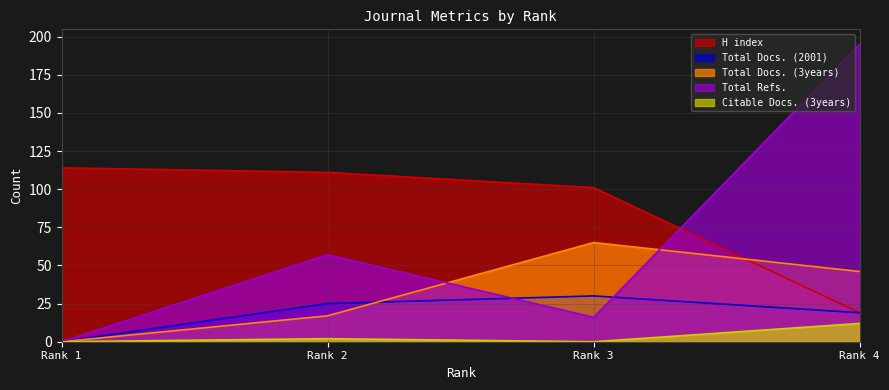

Reading left to right, extract all data points from this chart.

H index: Rank 1=114	Rank 2=111	Rank 3=101	Rank 4=19
Total Docs. (2001): Rank 1=0	Rank 2=25	Rank 3=30	Rank 4=19
Total Docs. (3years): Rank 1=0	Rank 2=17	Rank 3=65	Rank 4=46
Total Refs.: Rank 1=0	Rank 2=57	Rank 3=16	Rank 4=195
Citable Docs. (3years): Rank 1=0	Rank 2=2	Rank 3=0	Rank 4=12